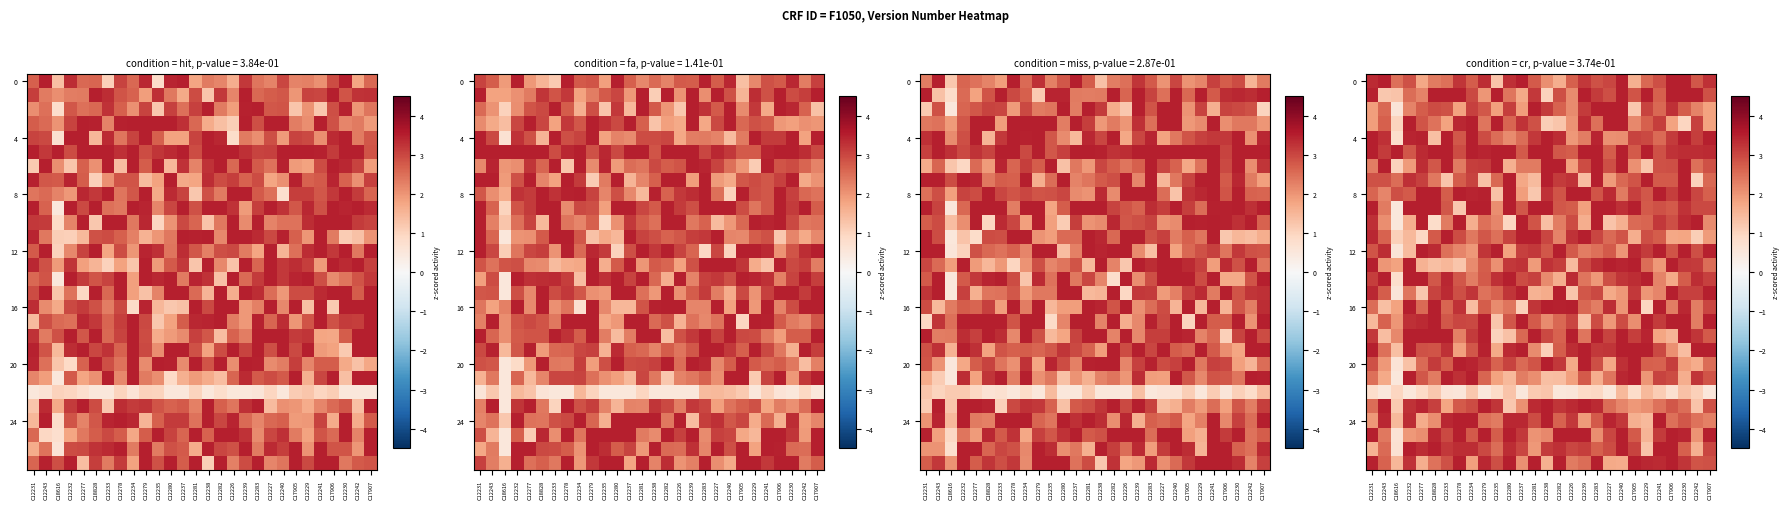

The 0 series shows 3.9 at C12232. True or false?

False